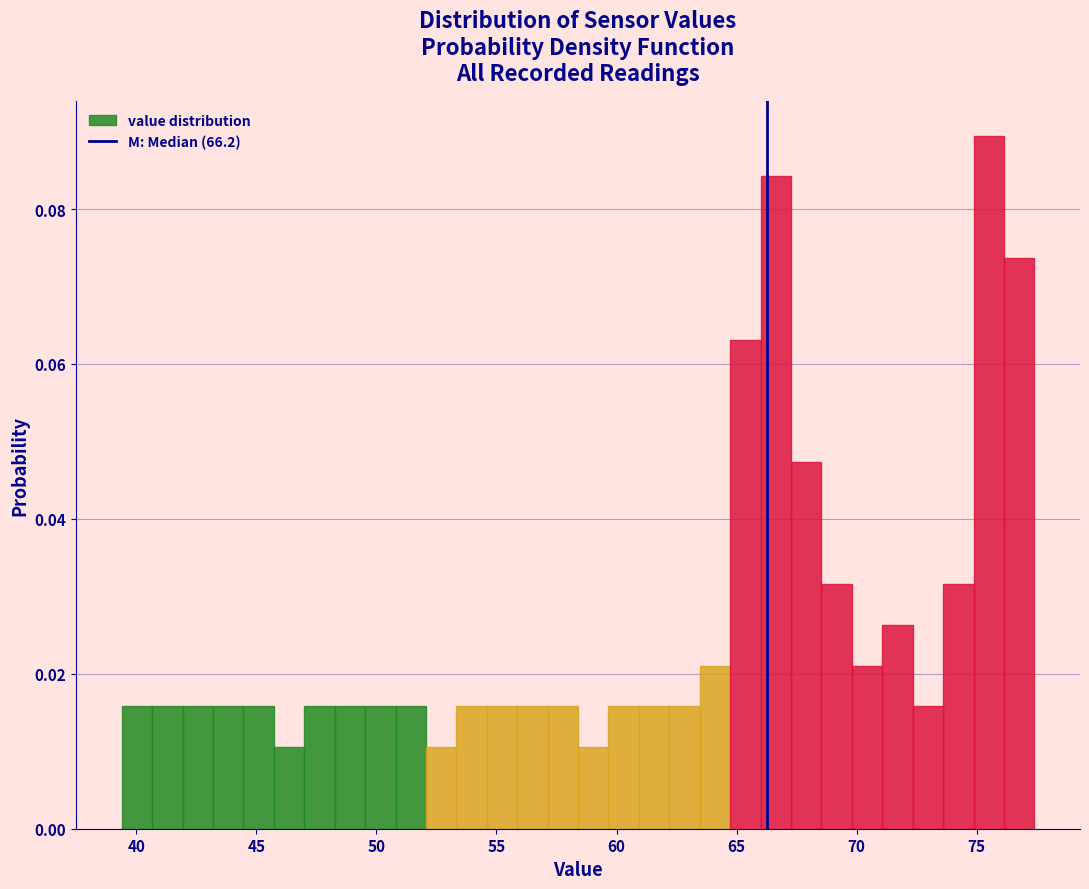

Read against the x-axis, roughly where is the centre of the tallest bar?

75.5